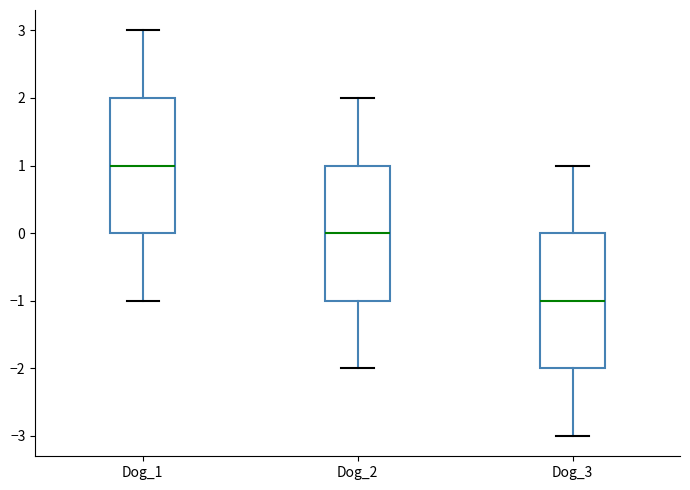

Reading left to right, transcribe this box plot: for each box, give where its median line is, the range the box spans, and where its two whiskers end, as read against the y-axis. The values are not printed on the chart, so give them approximately, as read against the axis.

Dog_1: median 1, box 0 to 2, whiskers -1 to 3
Dog_2: median 0, box -1 to 1, whiskers -2 to 2
Dog_3: median -1, box -2 to 0, whiskers -3 to 1